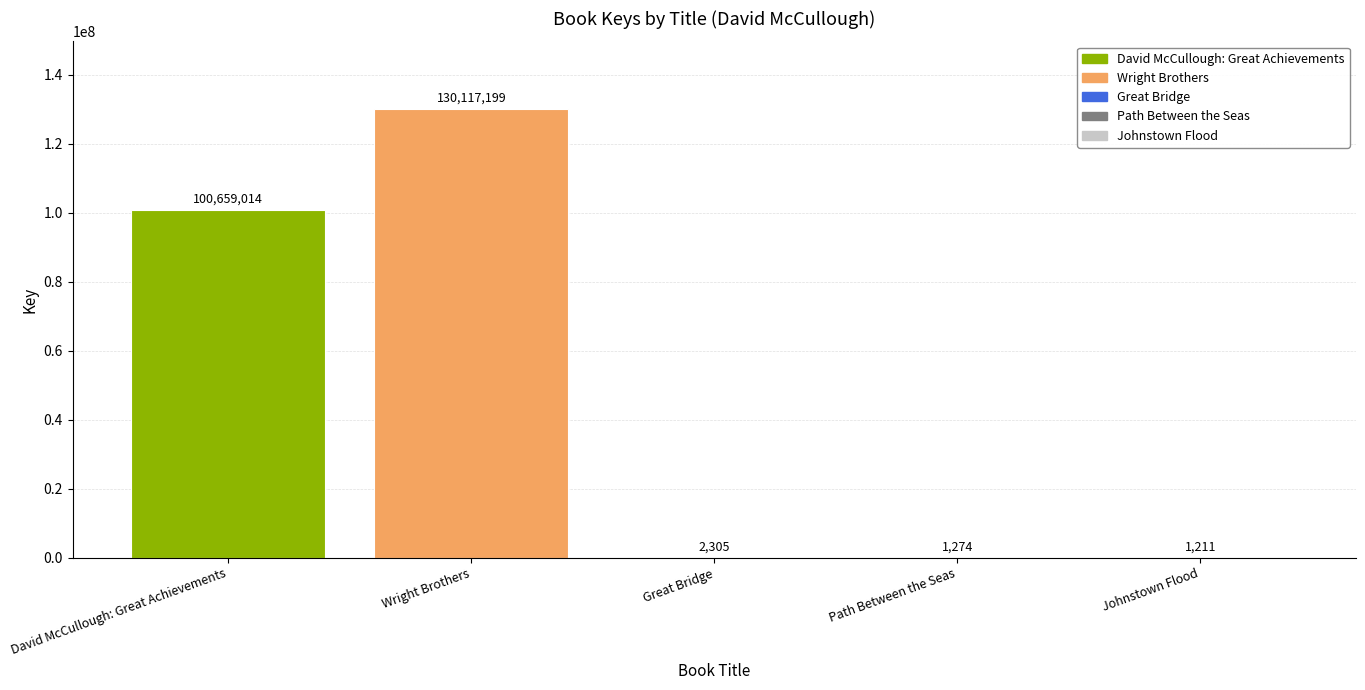

What value does the data have at David McCullough: Great Achievements?

100659014